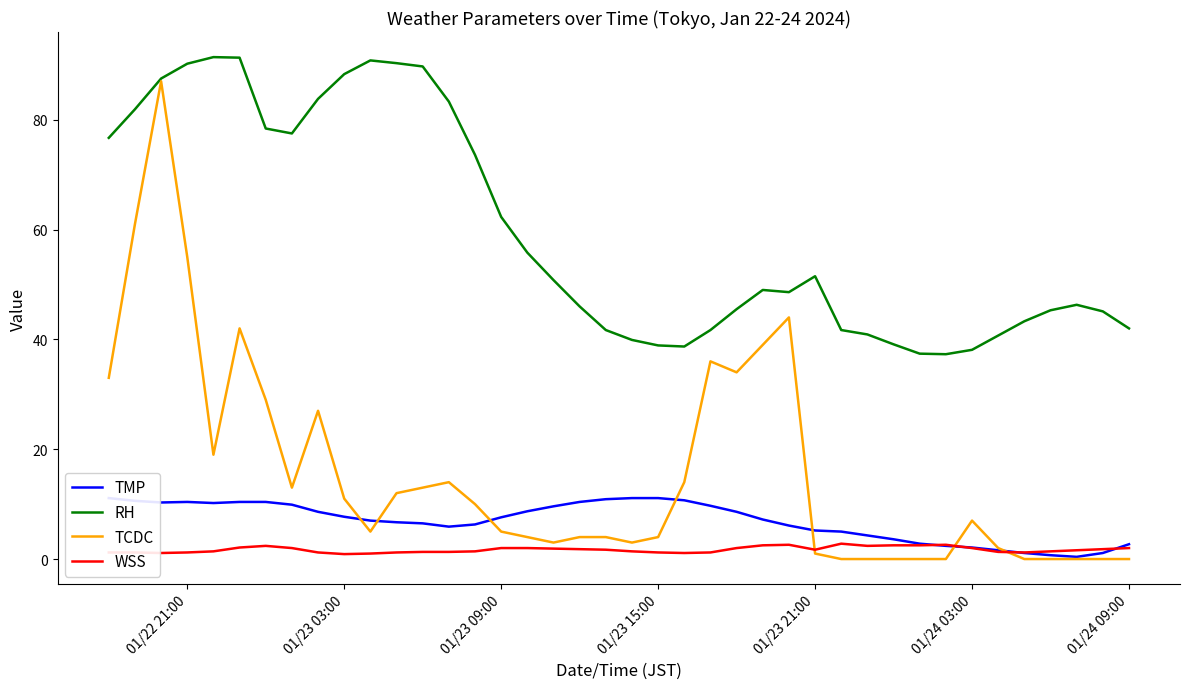

Where is RH nearest to the value 64?

01/23 09:00